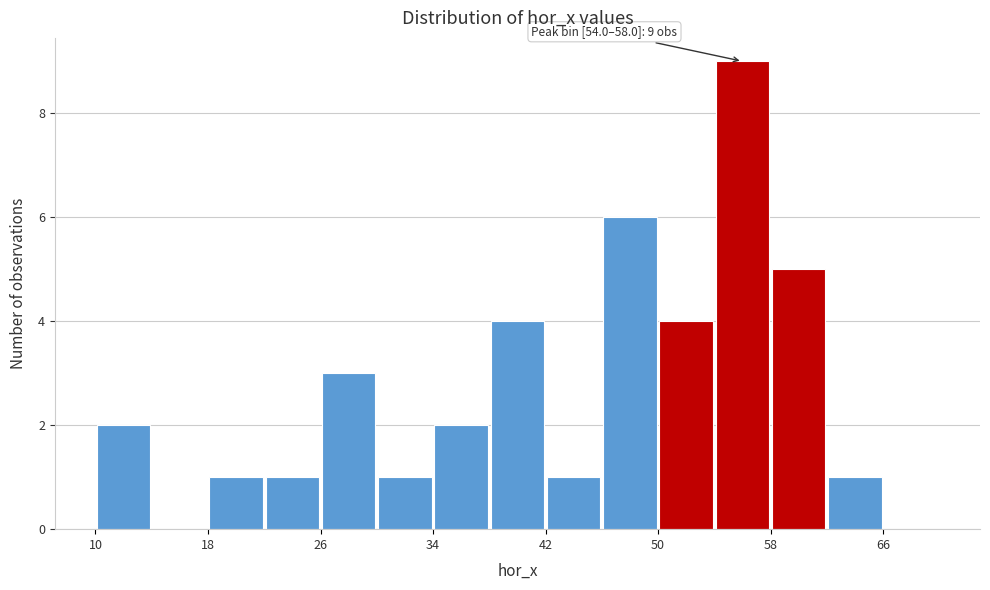

Over which range of the x-axis is the bar tallest?

54 to 58